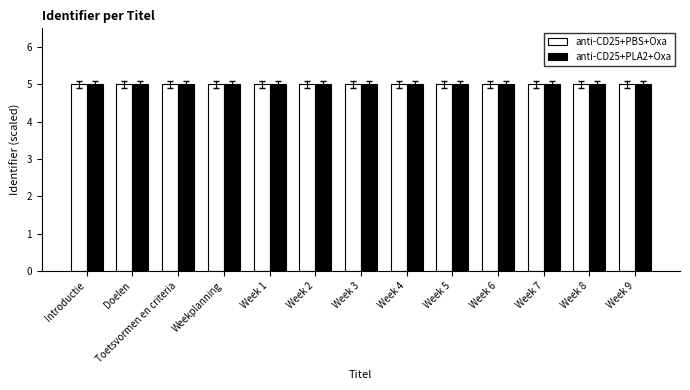

What position from the right is Introductie?

13